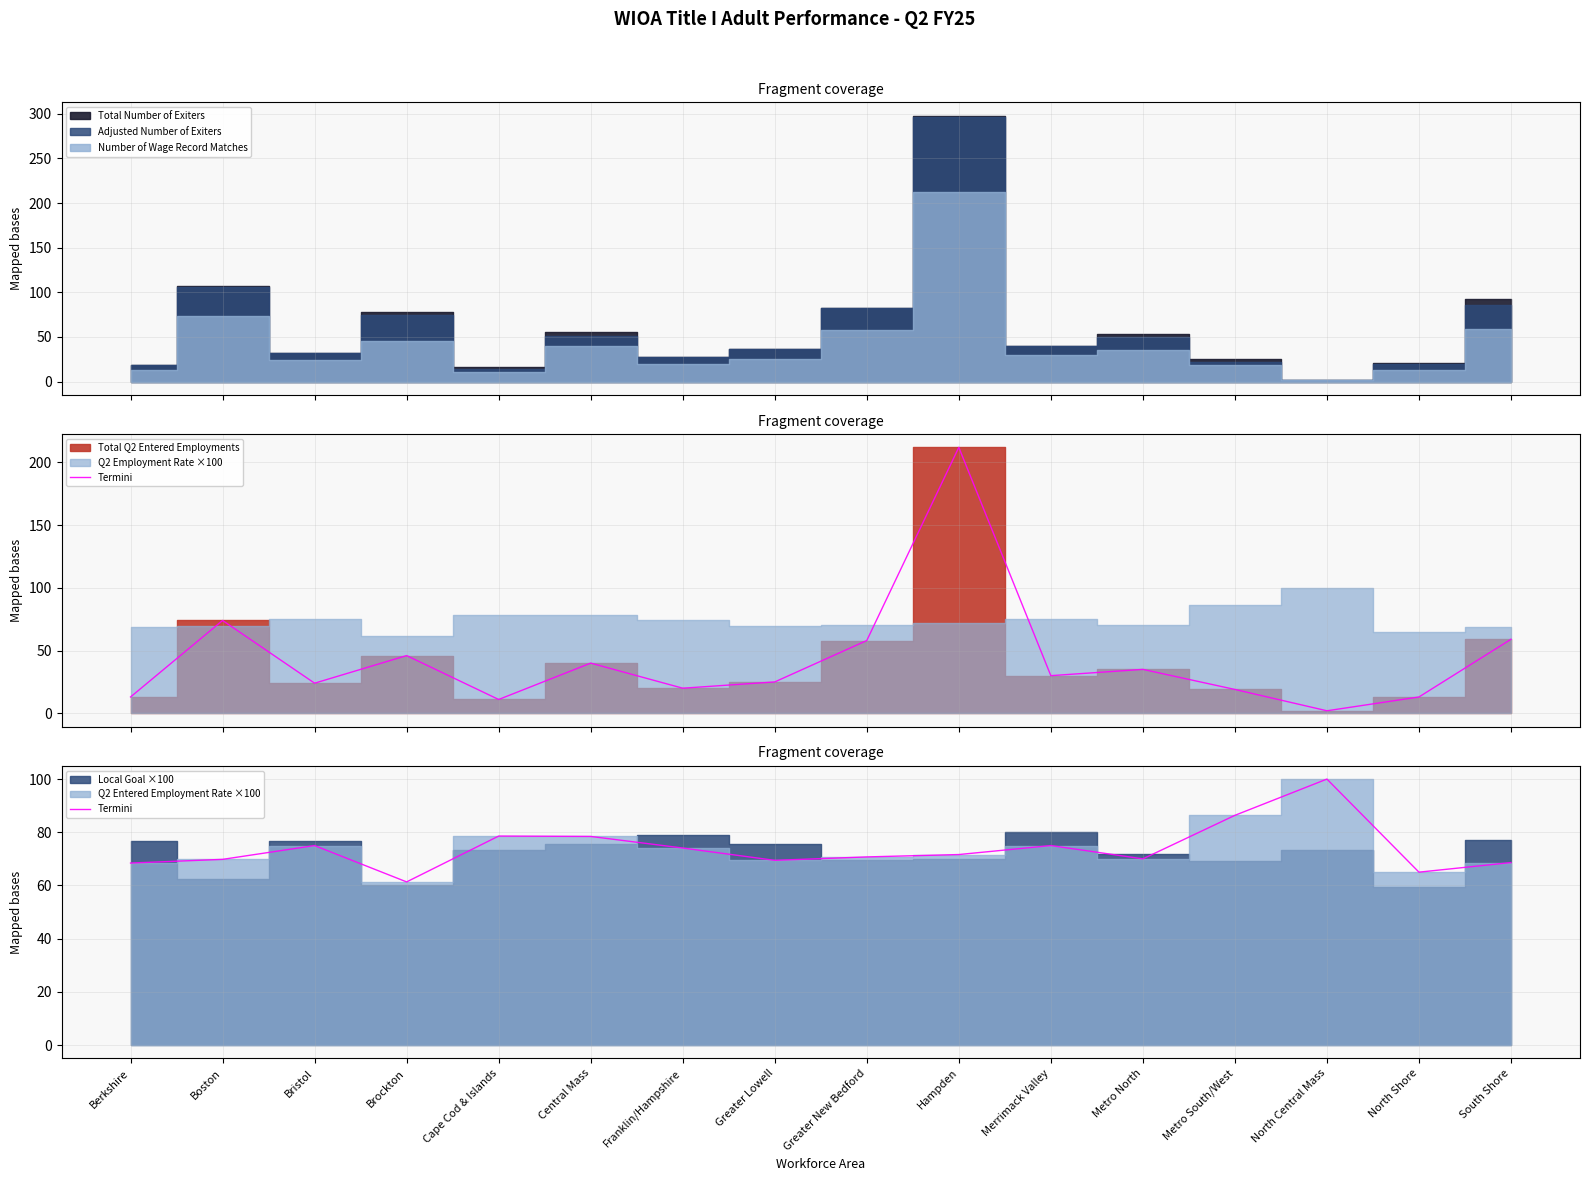

What position from the right is Greater Lowell?

9